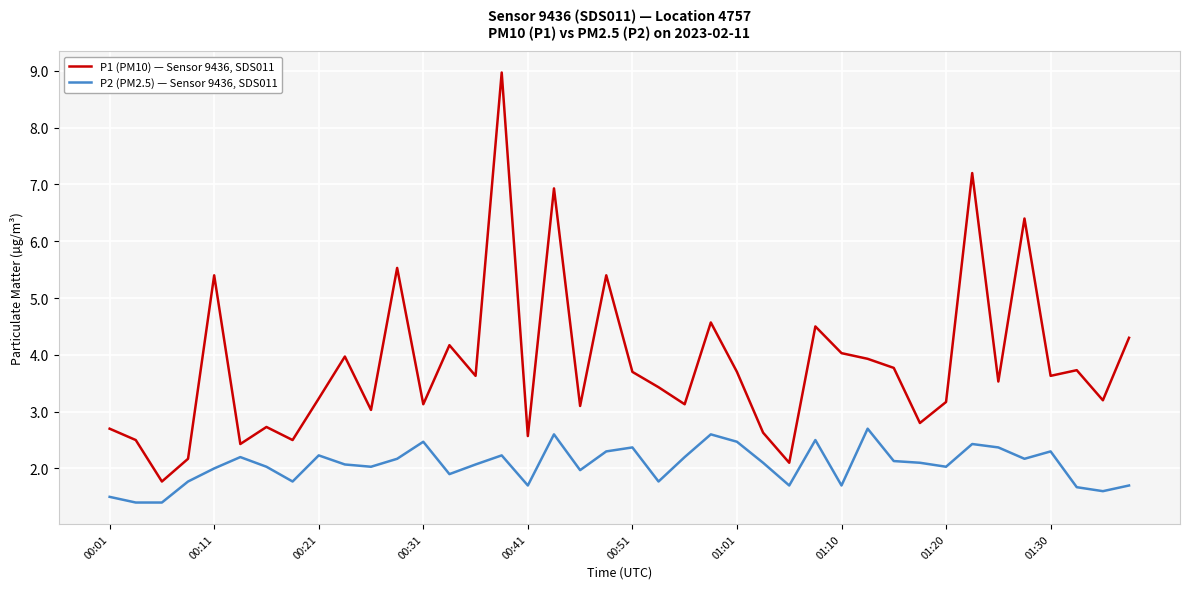

What is the highest value of the P1 (PM10) — Sensor 9436, SDS011 series?

9.0